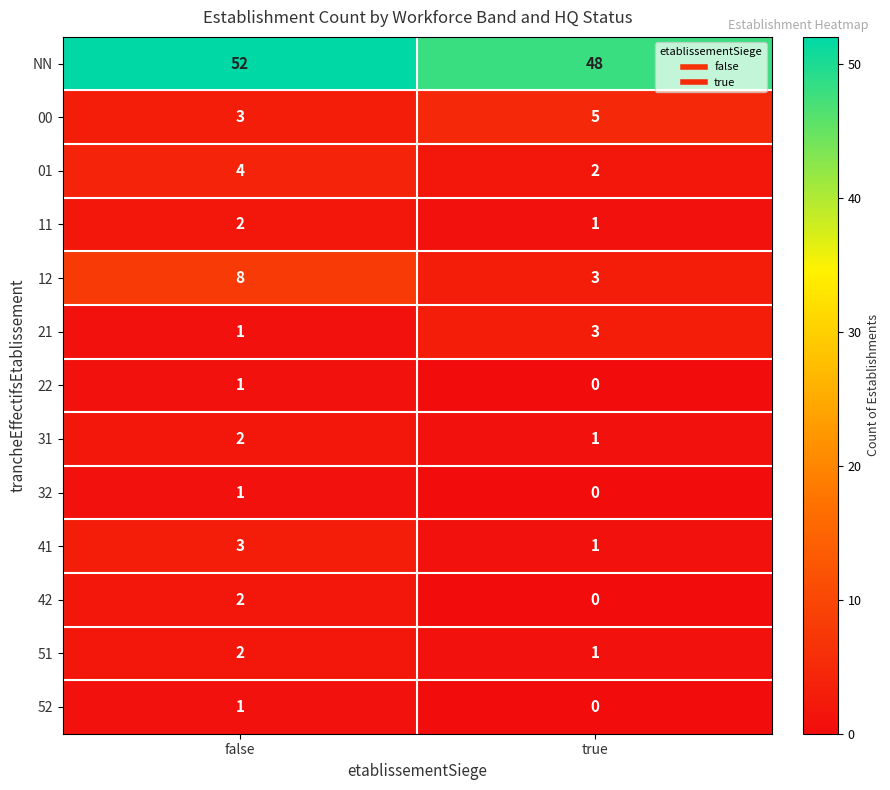

The value of NN at true is 32. True or false?

False